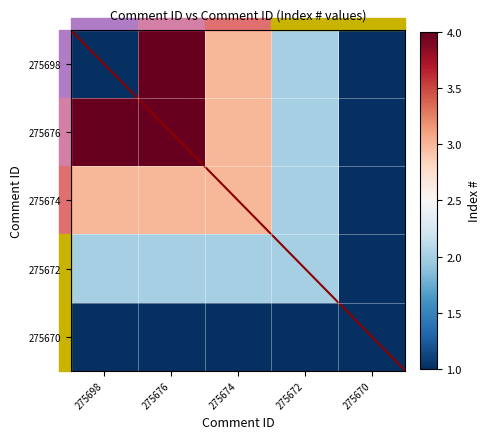

How many categories are shown in the chart?

5